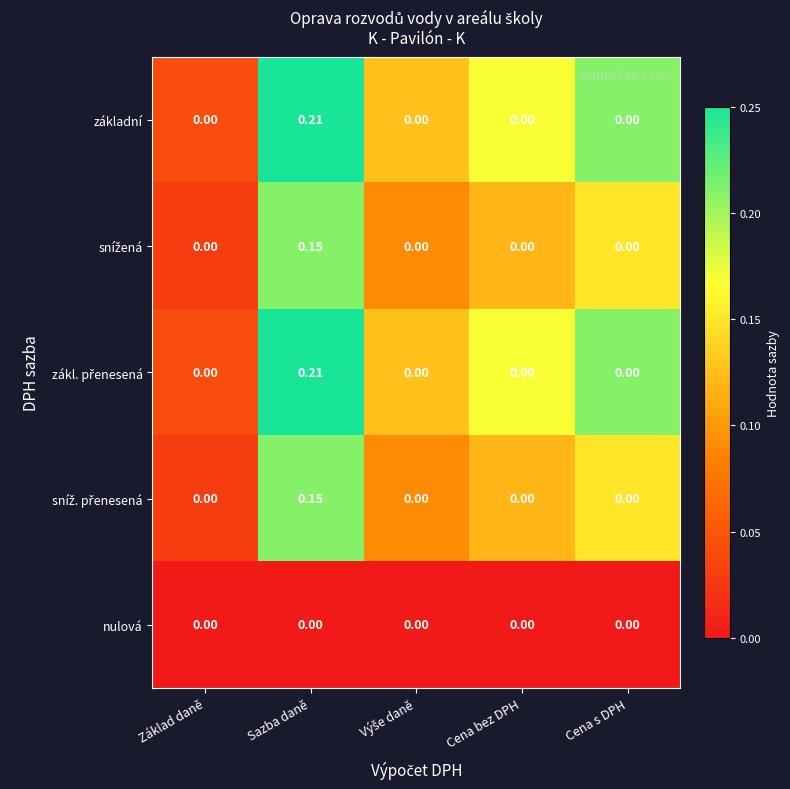

At which category is the sum across all series the highest?

Sazba daně